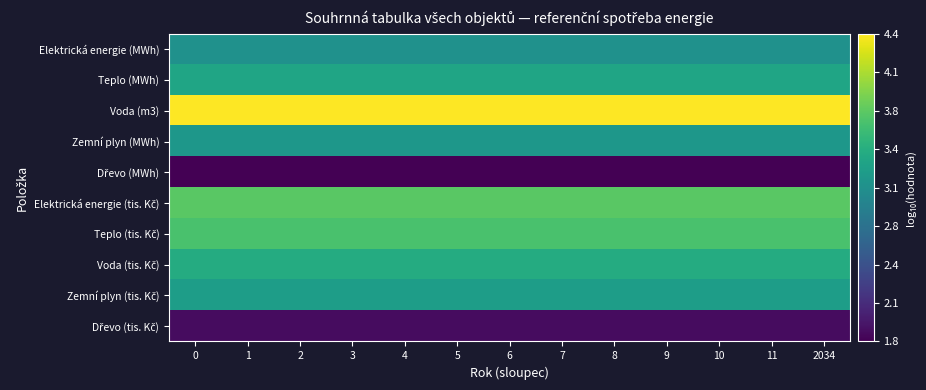

What is the total value across all series at 4?

31.8